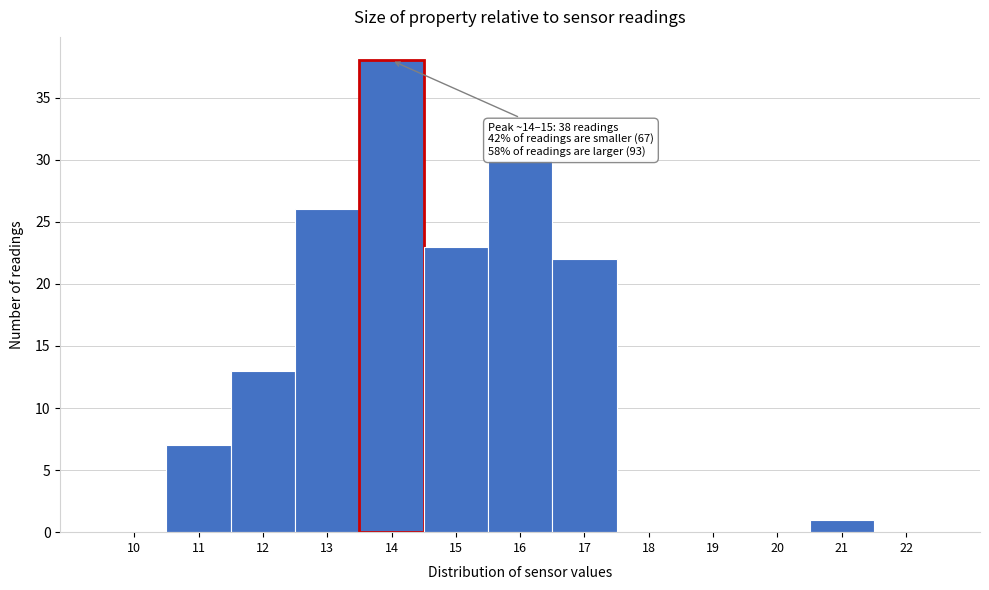

Reading right to left, list all the values displayed in this chart.

22=0	21=1	20=0	19=0	18=0	17=22	16=30	15=23	14=38	13=26	12=13	11=7	10=0